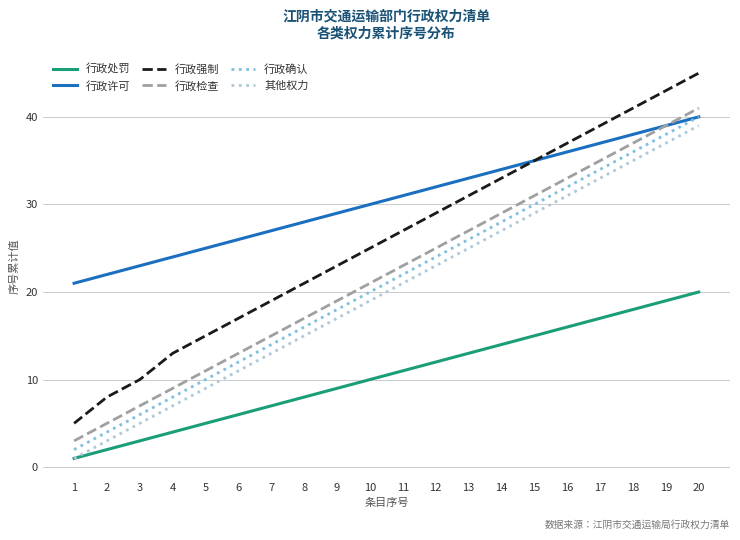

Is the value of 行政处罚 at 2 greater than the value of 行政确认 at 4?

No